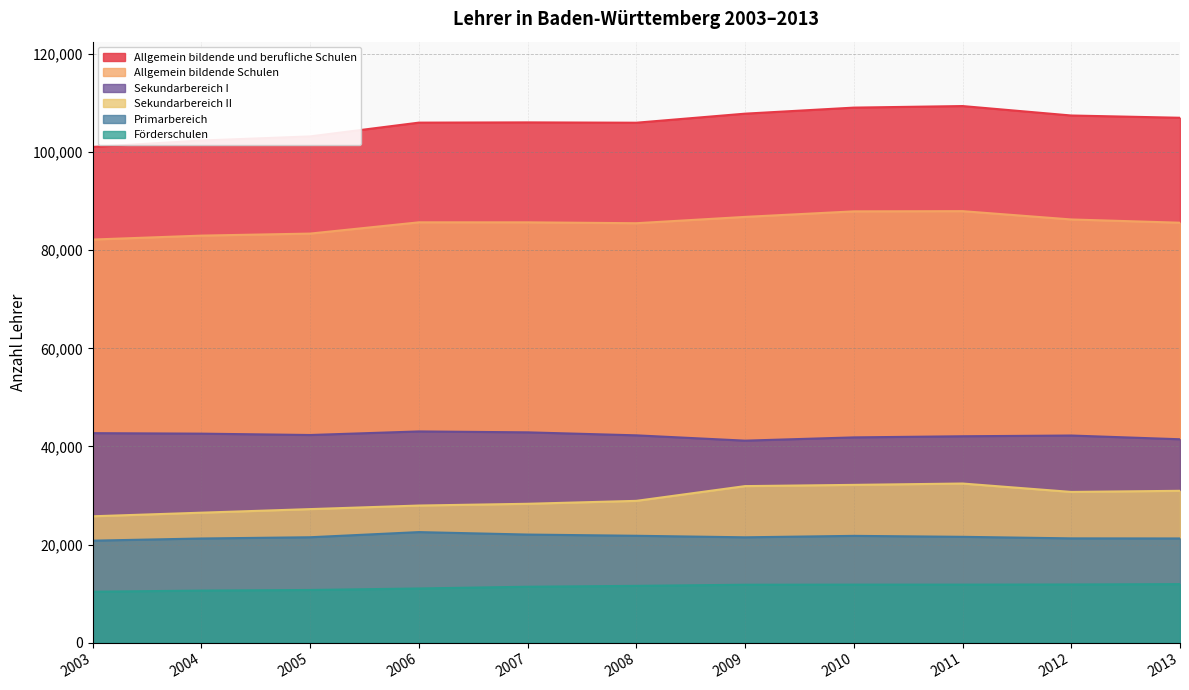

What is the difference between the maximum and second lowest values in the Sekundarbereich I series?

1595.3